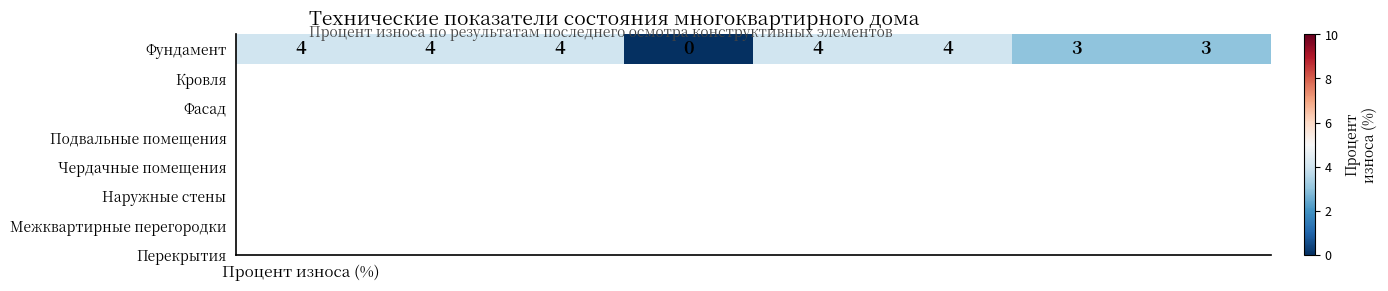

True or false: the data shows 1 at Процент износа (%).

False